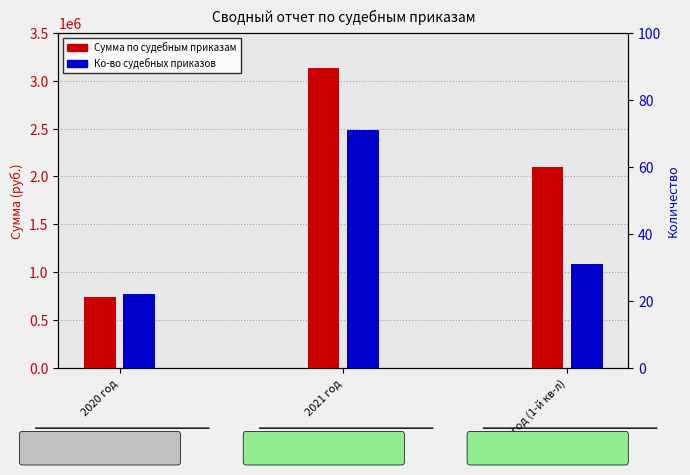

At how many categories does at least one series exceed 533155?

3